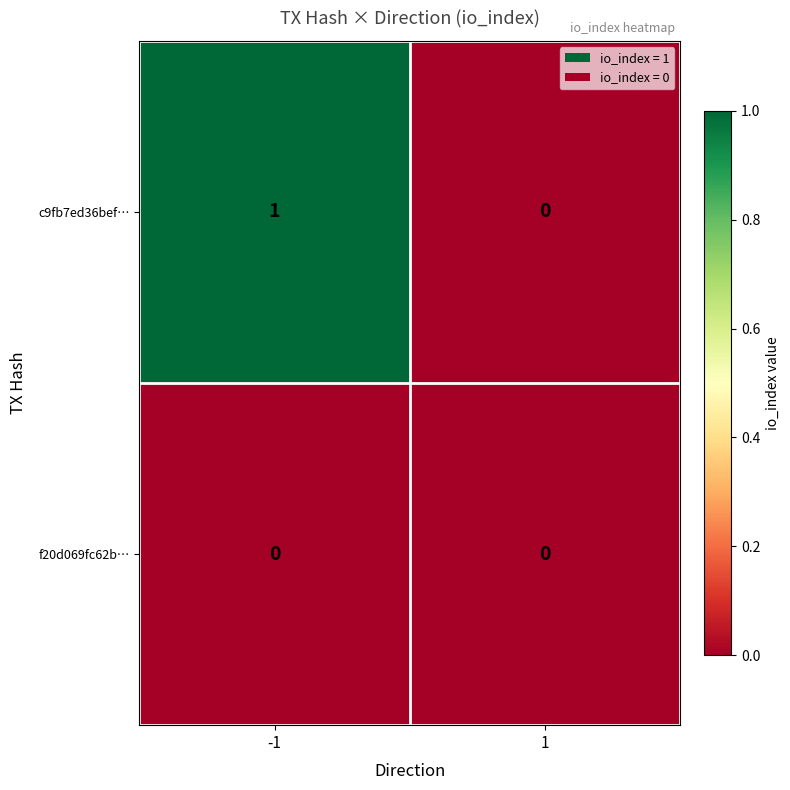

How many distinct data groups are displayed?

2